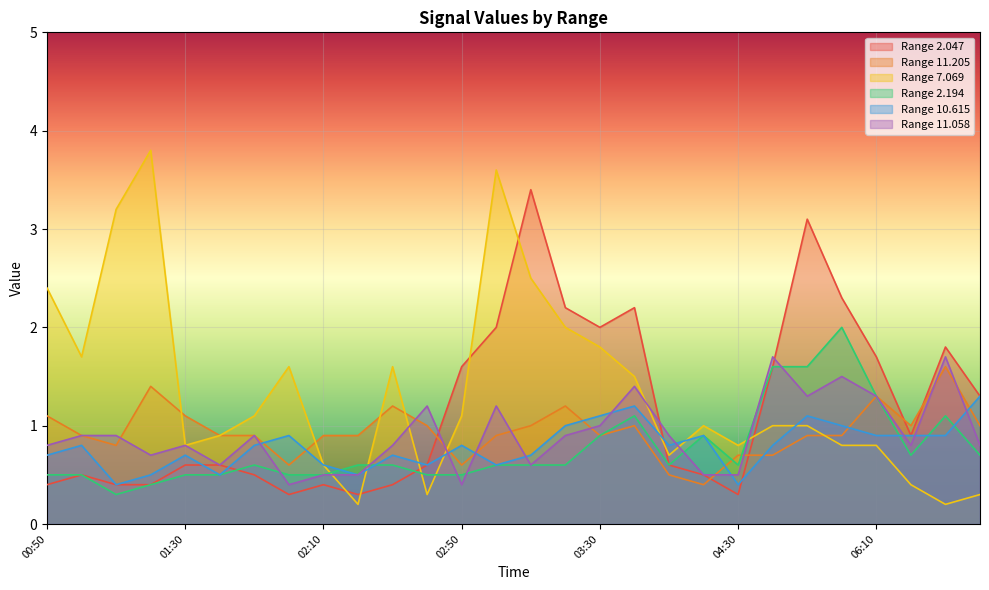

What is the minimum value shown in the chart?

0.2